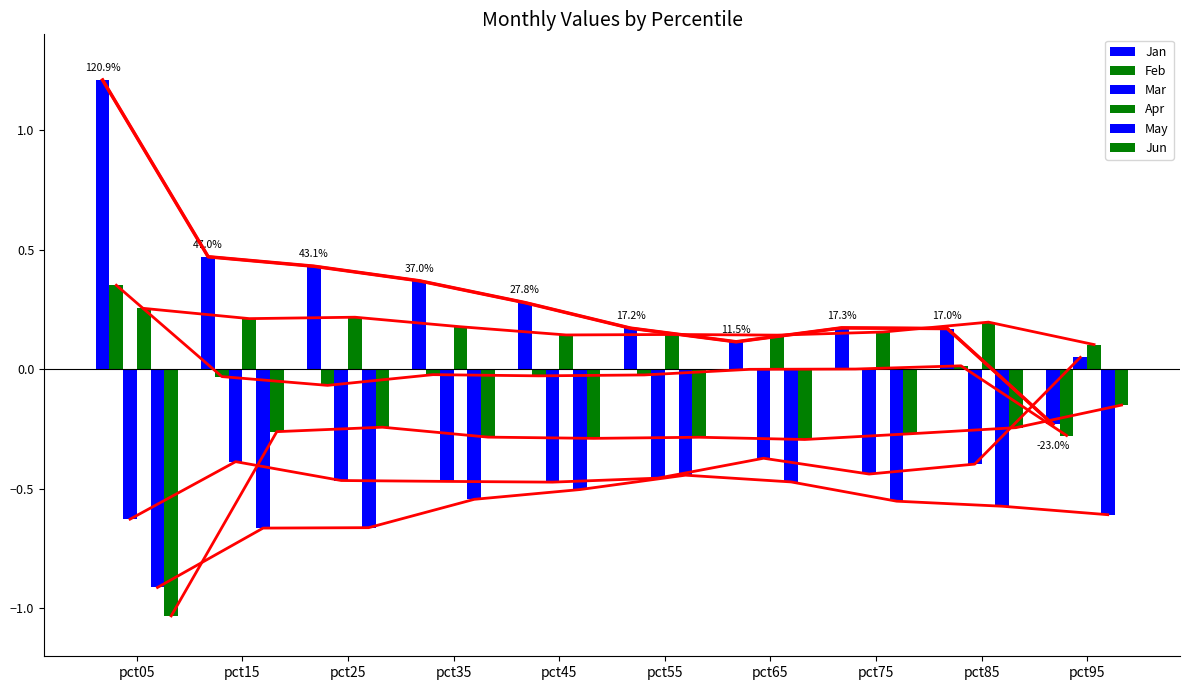

Reading left to right, transcribe all the data shown in this chart.

Jan: pct05=1.2	pct15=0.5	pct25=0.4	pct35=0.4	pct45=0.3	pct55=0.2	pct65=0.1	pct75=0.2	pct85=0.2	pct95=-0.2
Feb: pct05=0.4	pct15=-0.0	pct25=-0.1	pct35=-0.0	pct45=-0.0	pct55=-0.0	pct65=-0.0	pct75=0.0	pct85=0.0	pct95=-0.3
Mar: pct05=-0.6	pct15=-0.4	pct25=-0.5	pct35=-0.5	pct45=-0.5	pct55=-0.5	pct65=-0.4	pct75=-0.4	pct85=-0.4	pct95=0.0
Apr: pct05=0.3	pct15=0.2	pct25=0.2	pct35=0.2	pct45=0.1	pct55=0.1	pct65=0.1	pct75=0.2	pct85=0.2	pct95=0.1
May: pct05=-0.9	pct15=-0.7	pct25=-0.7	pct35=-0.5	pct45=-0.5	pct55=-0.4	pct65=-0.5	pct75=-0.6	pct85=-0.6	pct95=-0.6
Jun: pct05=-1.0	pct15=-0.3	pct25=-0.2	pct35=-0.3	pct45=-0.3	pct55=-0.3	pct65=-0.3	pct75=-0.3	pct85=-0.2	pct95=-0.1